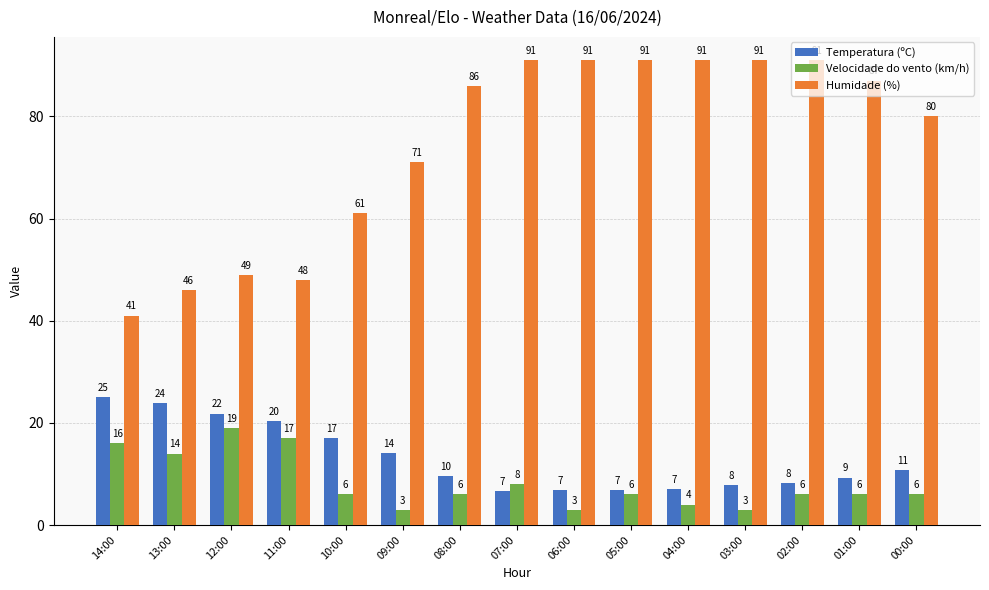

How many distinct data groups are displayed?

3